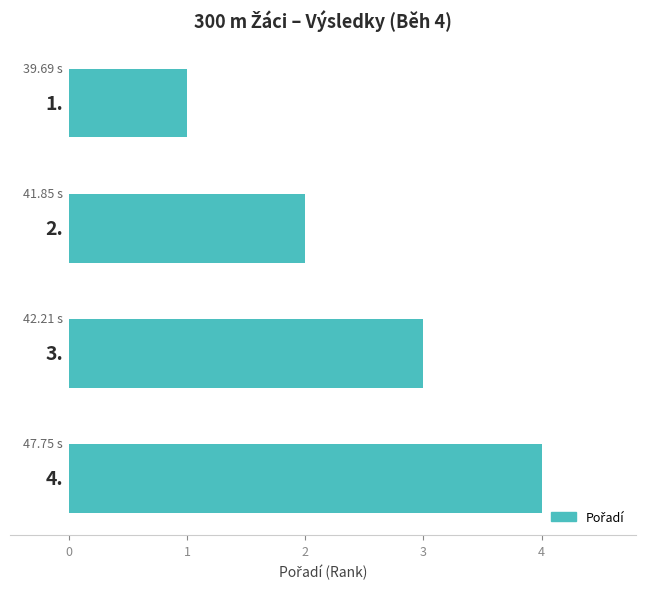

What is the difference between the maximum and minimum values?

3